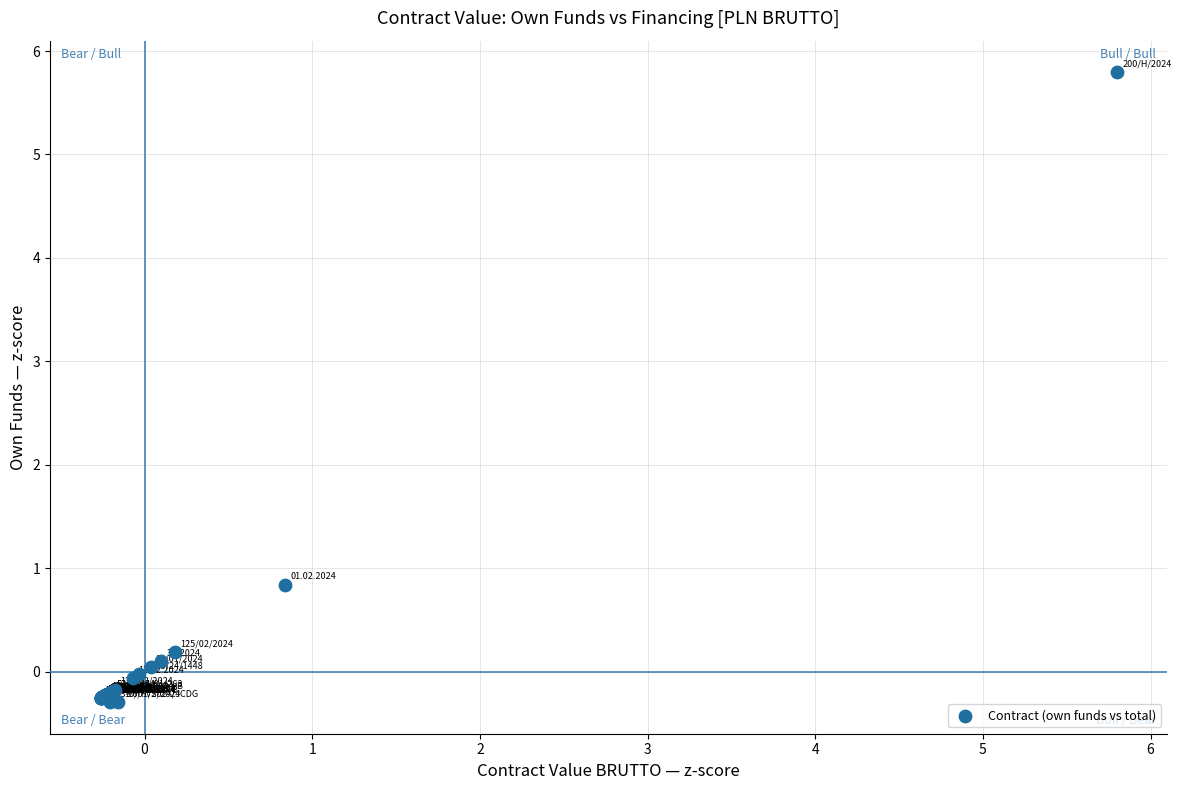

What Y value in the scatter plot is closest to 2?

0.8